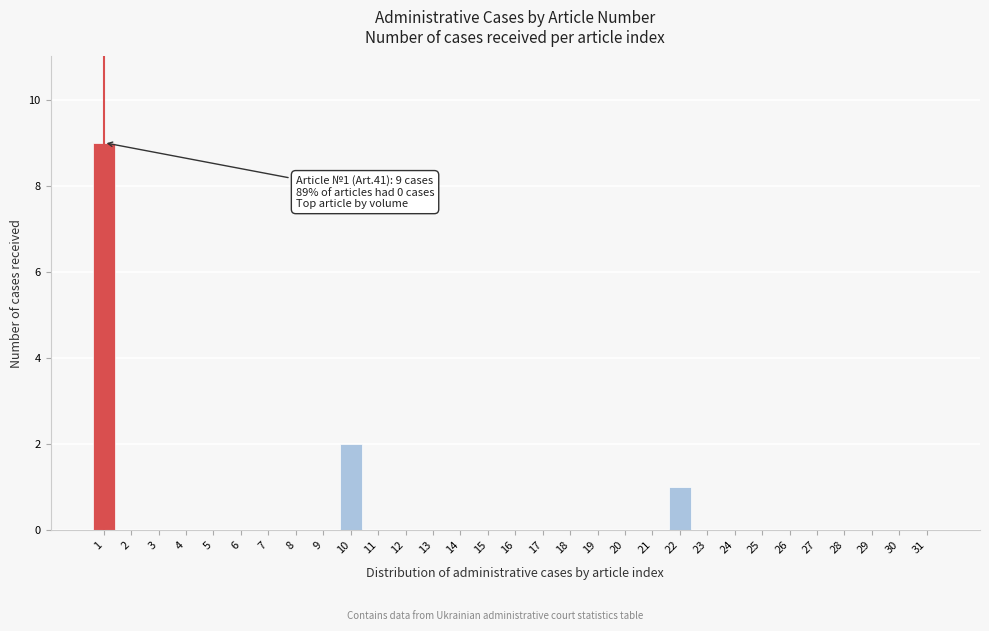

Where is the data nearest to the value 4?

10